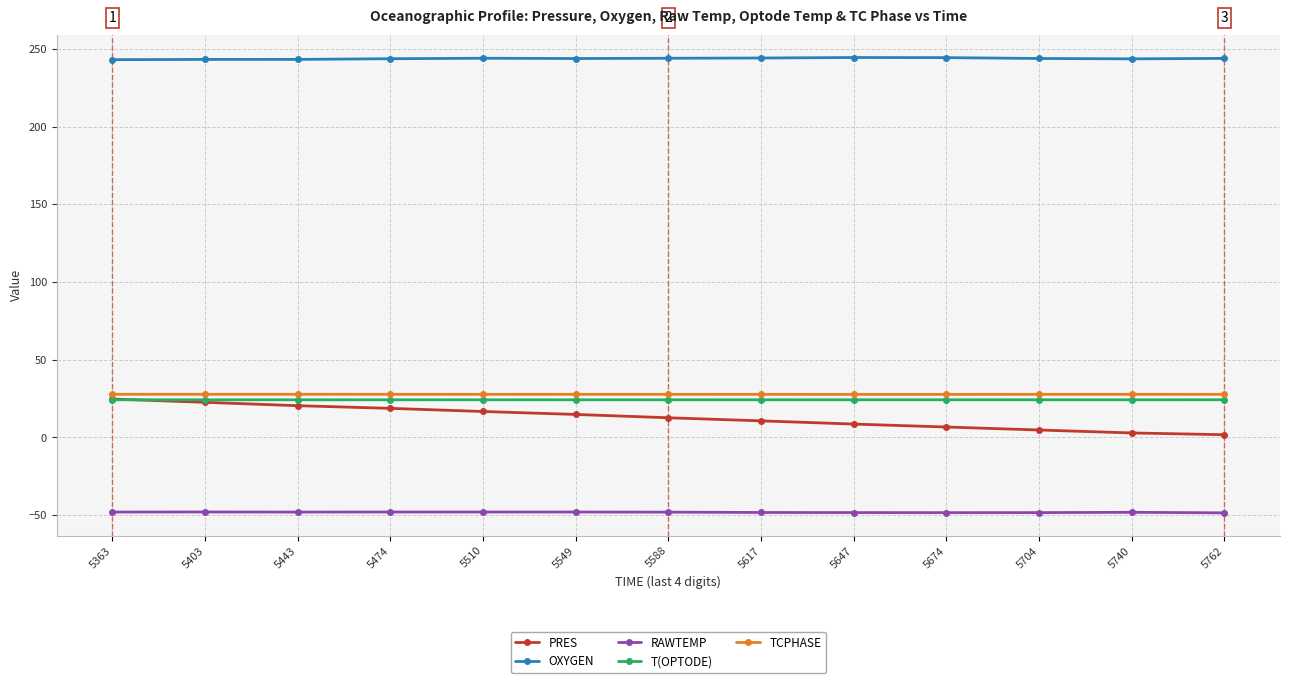

What is the average value of the TCPHASE series?

27.7